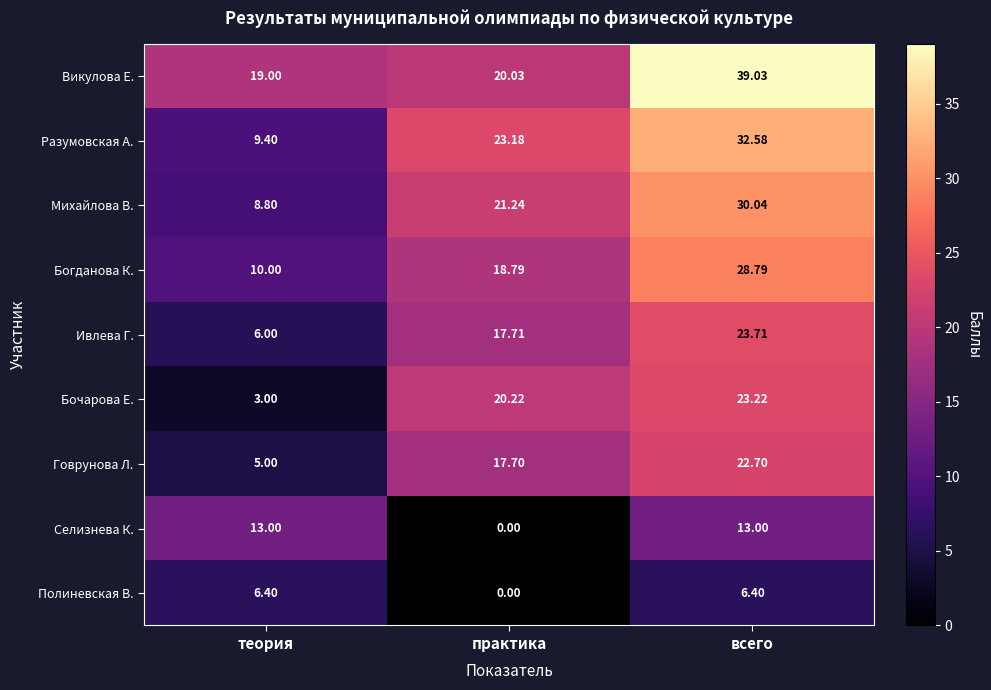

Which series changed the most between теория and всего?

Разумовская А.